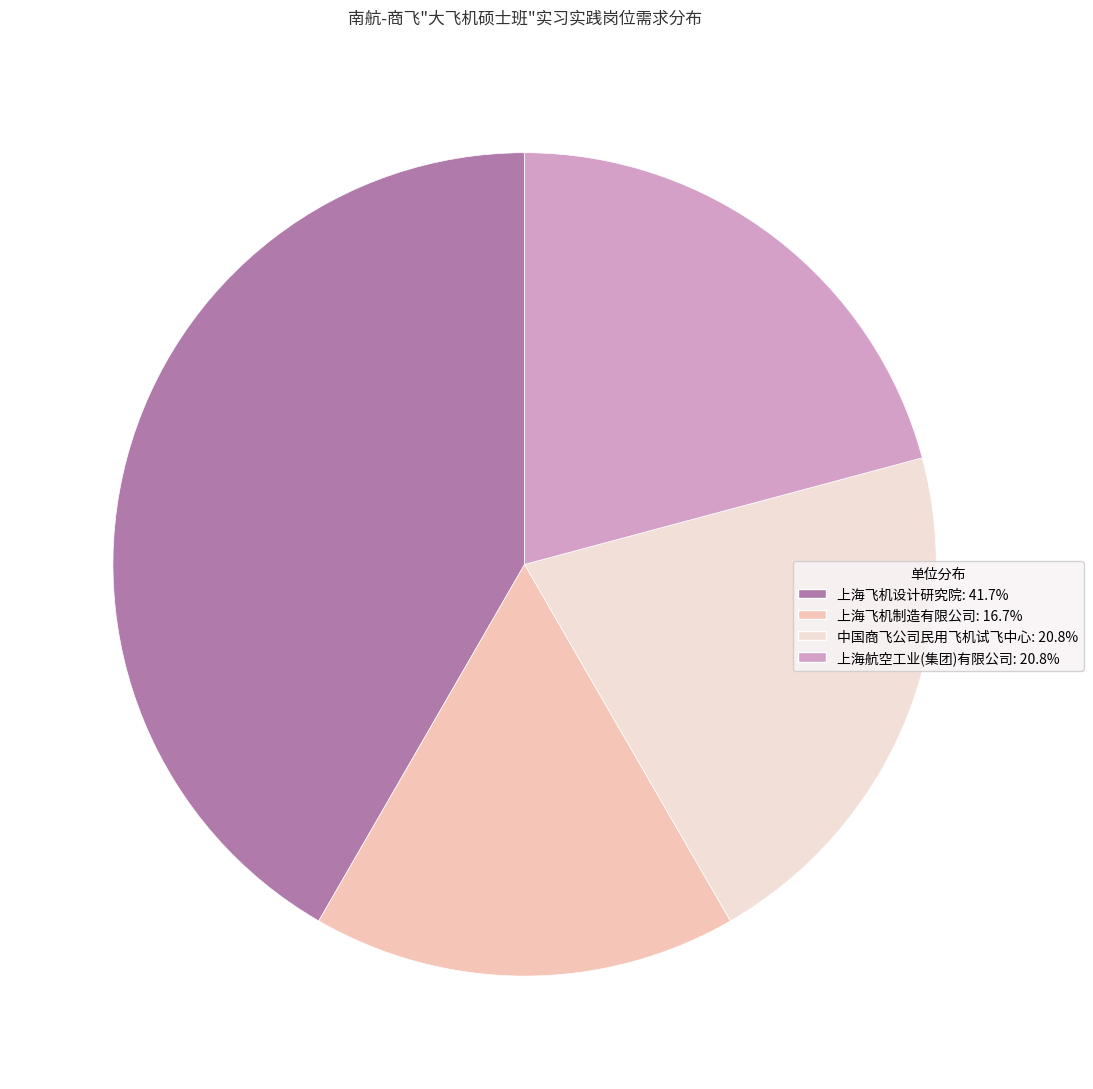

Is the sum of 上海飞机制造有限公司 and 中国商飞公司民用飞机试飞中心 greater than half?

No